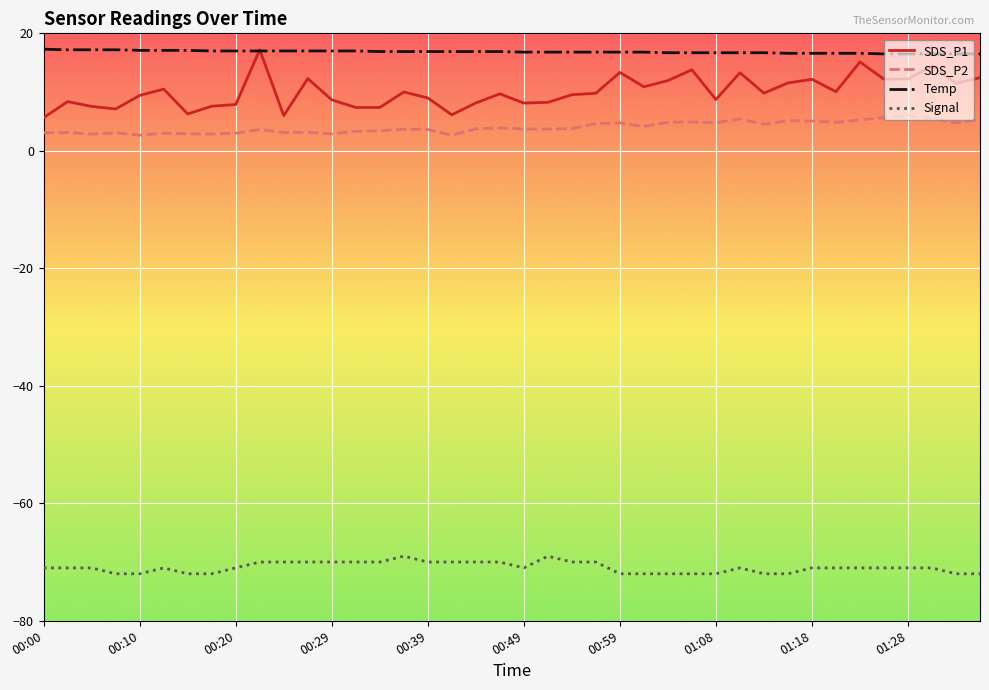

Which series has the largest total across all categories?

Temp